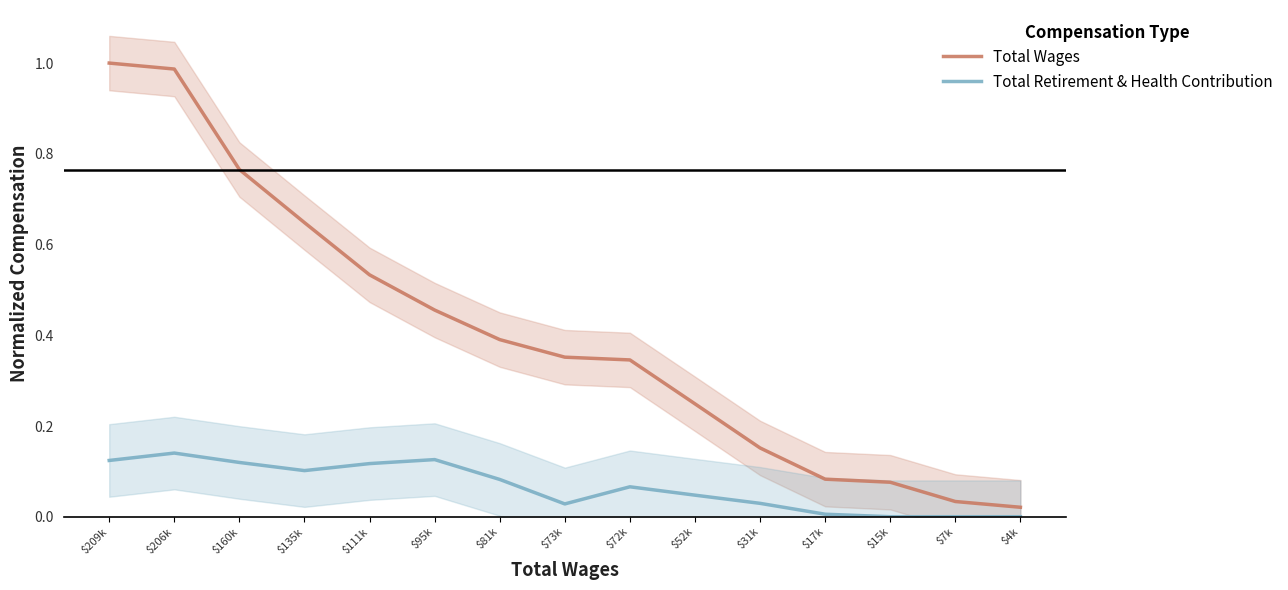

Reading left to right, list all the values displayed in this chart.

Total Wages: 1.0	1.0	0.8	0.6	0.5	0.5	0.4	0.4	0.3	0.2	0.2	0.1	0.1	0.0	0.0
Total Retirement & Health Contribution: 0.1	0.1	0.1	0.1	0.1	0.1	0.1	0.0	0.1	0.0	0.0	0.0	0.0	0.0	0.0